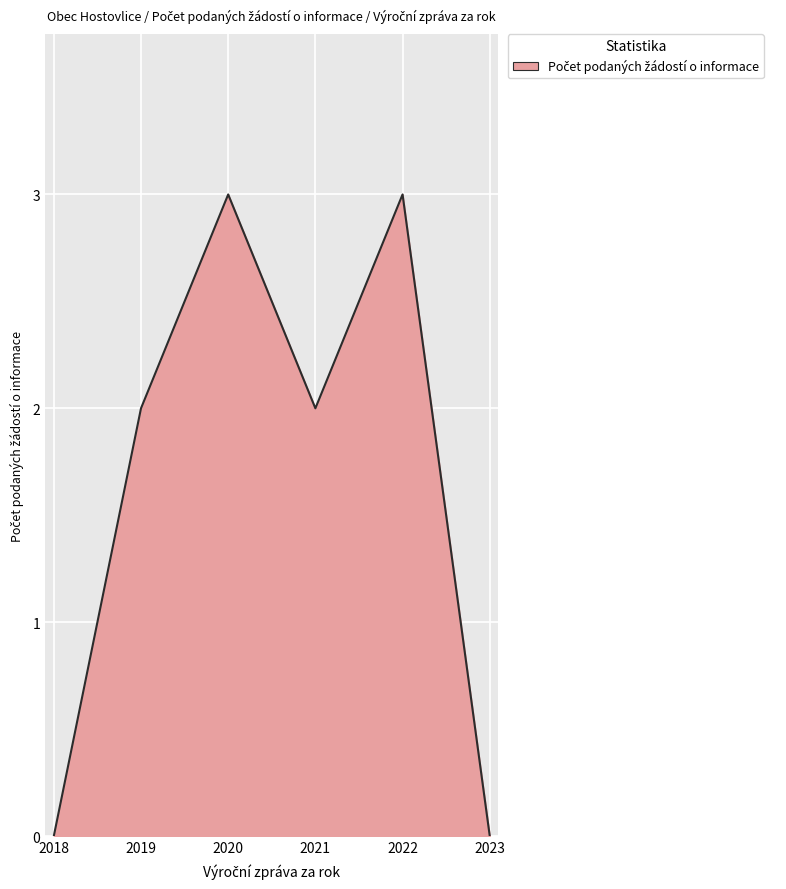

What is the difference between the maximum and minimum values?

3